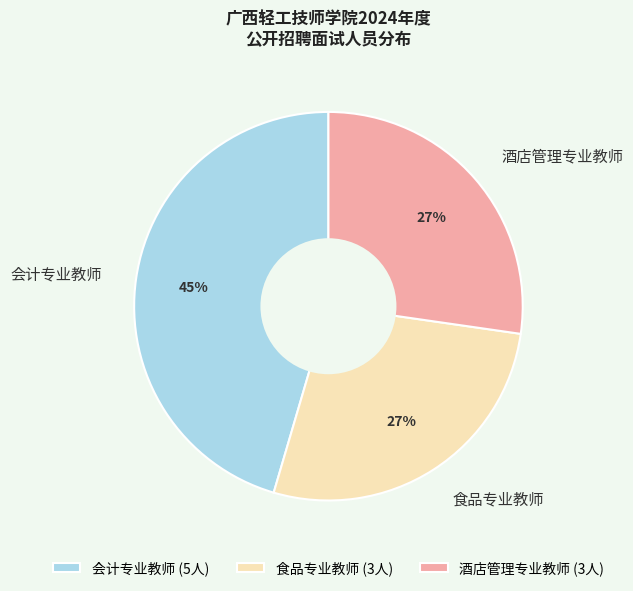

How many segments does this pie chart have?

3